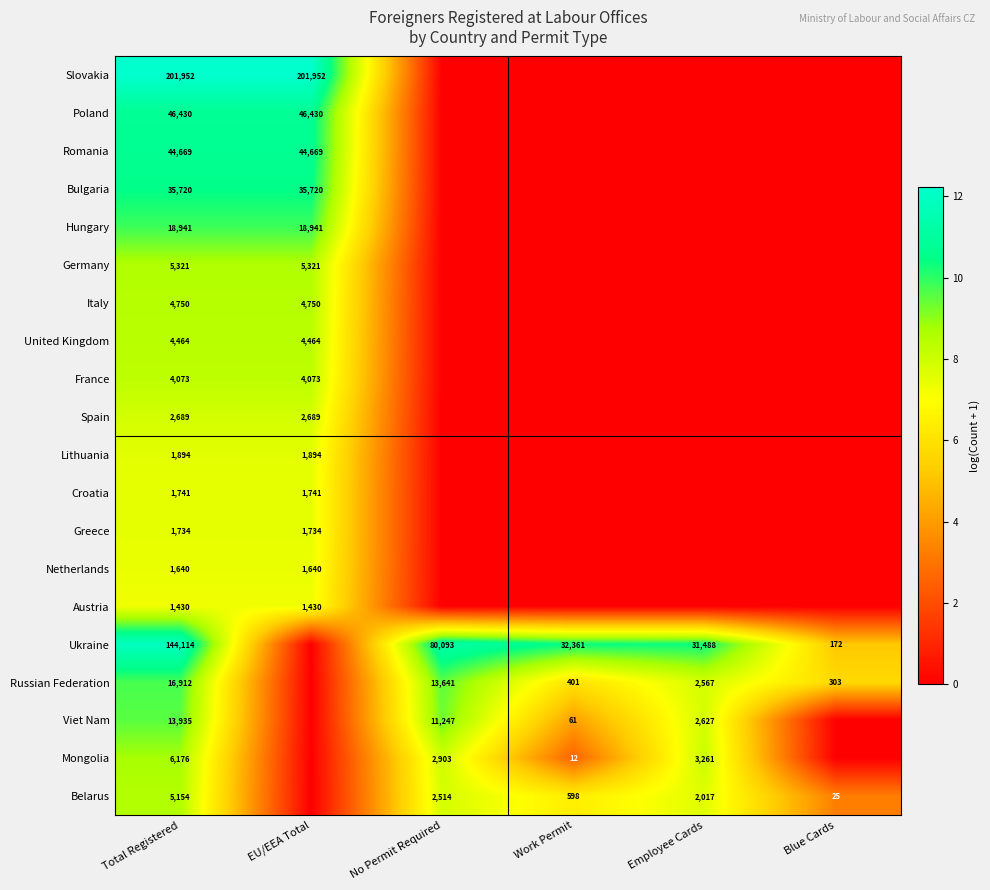

Which has a higher value, Employee Cards or Work Permit?

Employee Cards